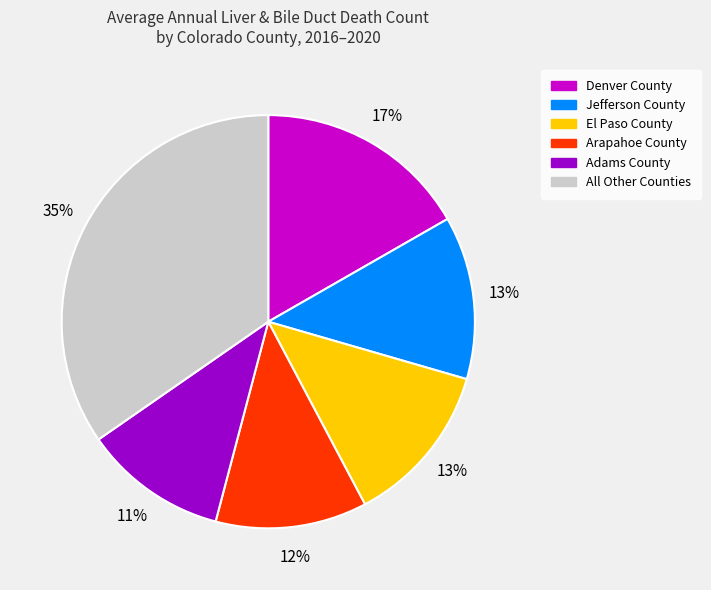

True or false: Adams County accounts for 18% of the total.

False